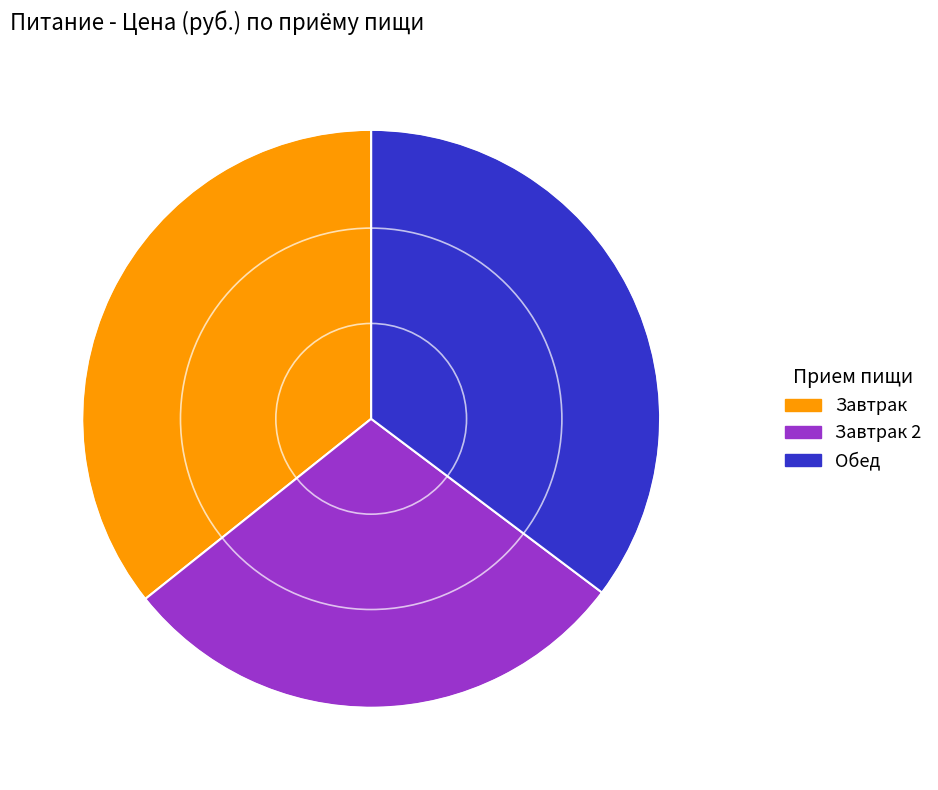

Is there any slice that represents more than half of the pie?

No